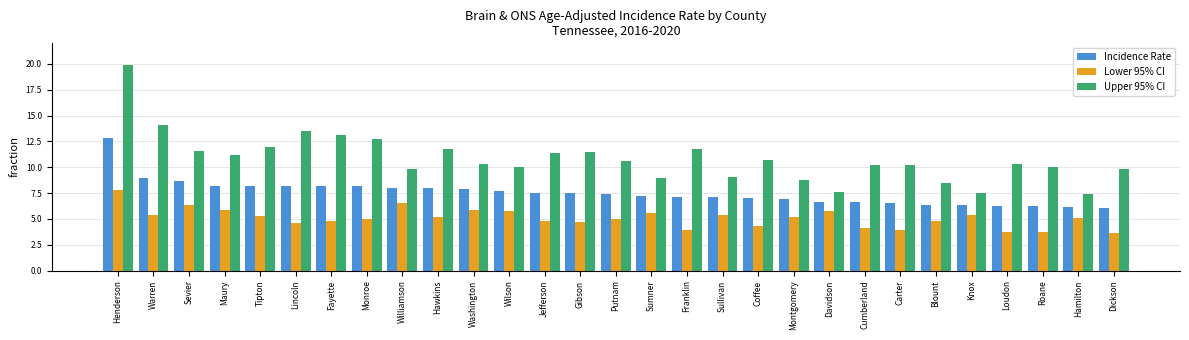

What is the total value across all series at Henderson?

40.5